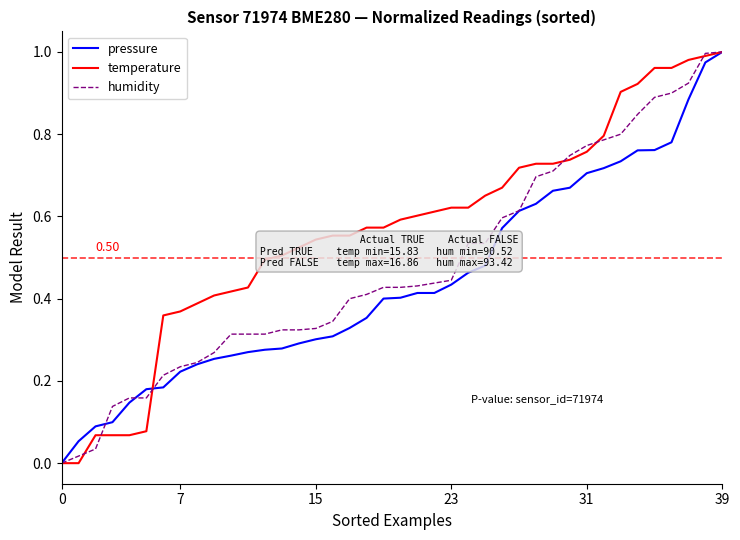

What are all the series names shown in the legend?

pressure, temperature, humidity